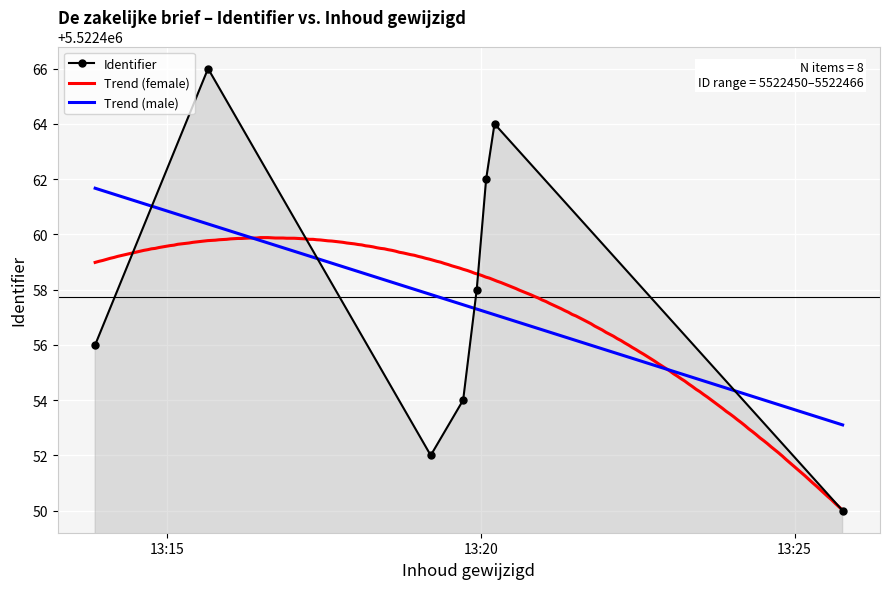

List the labels in order of value, smallest first.

2019-09-22 13:25:46, 2019-09-22 13:19:12, 2019-09-22 13:19:43, 2019-09-22 13:13:51, 2019-09-22 13:19:56, 2019-09-22 13:20:05, 2019-09-22 13:20:13, 2019-09-22 13:15:39